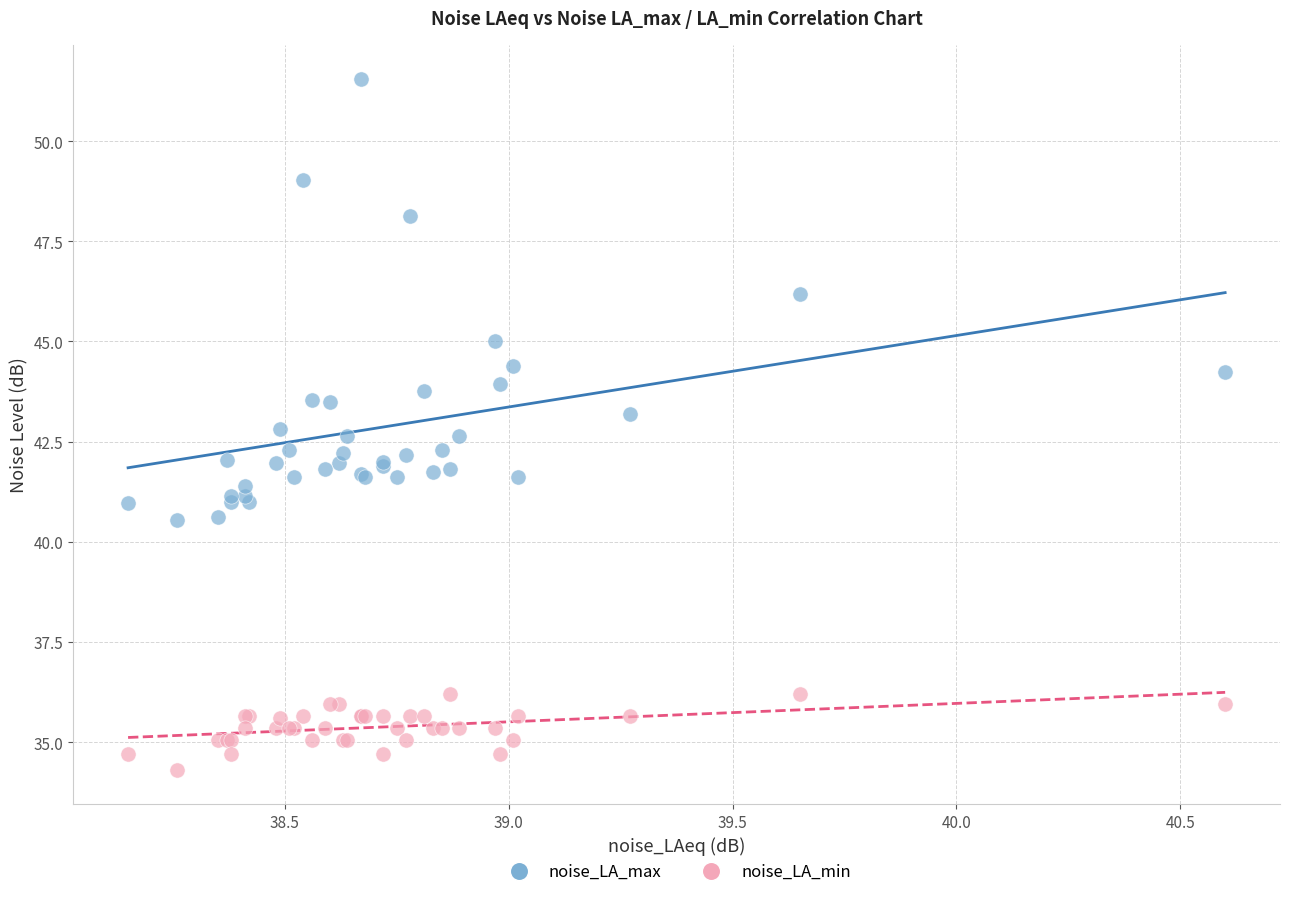

Which series has the widest spread of Y values?

noise_LA_max